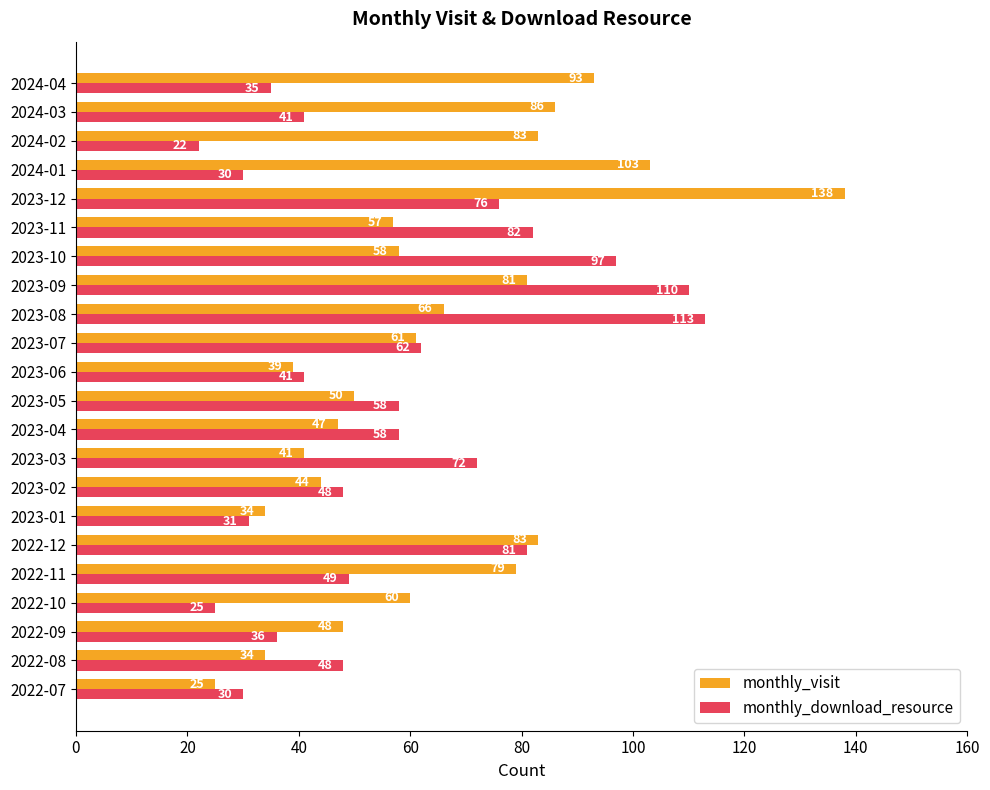

Which series has the largest total across all categories?

monthly_visit